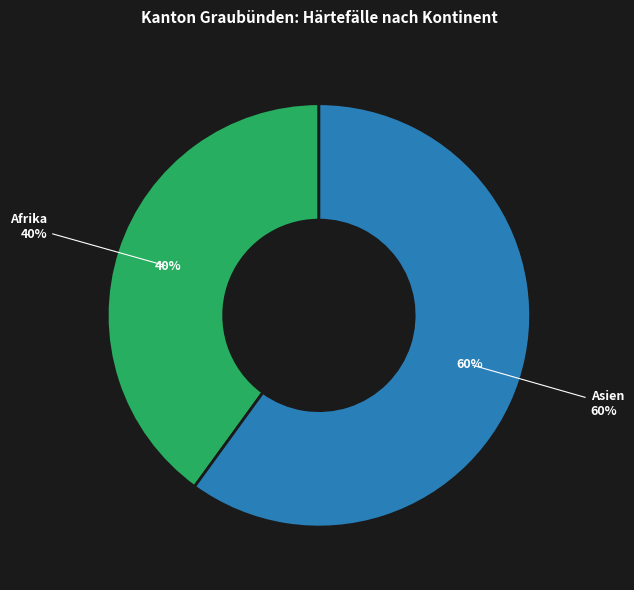

Is it true that Amerika is 0% of the pie?

True